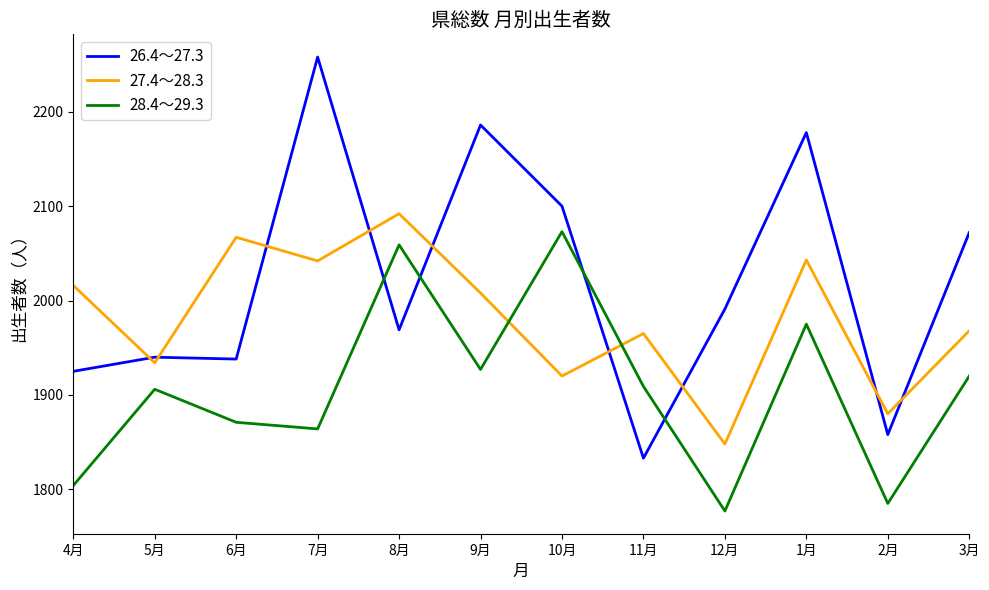

How many interior local valleys does the 27.4～28.3 series have?

5